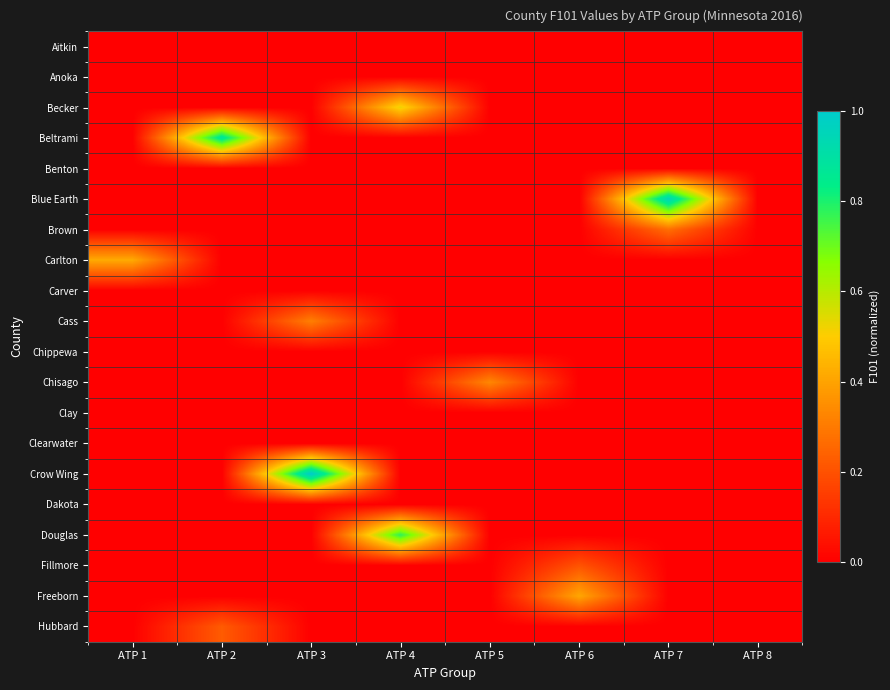

Which category has the highest value across all series?

ATP 3